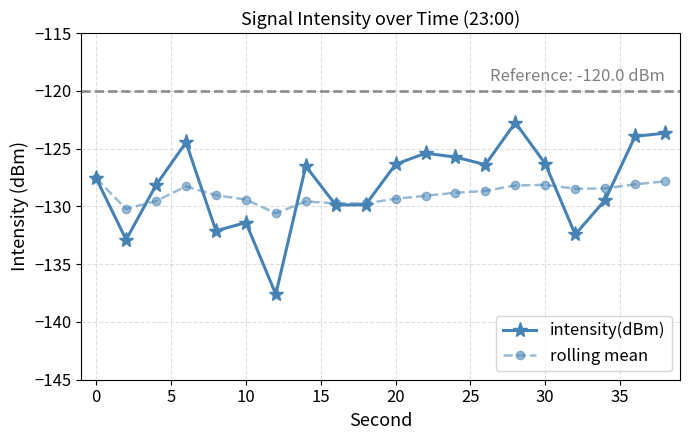

True or false: rolling mean has more than 0 points higher than both neighbors.

True